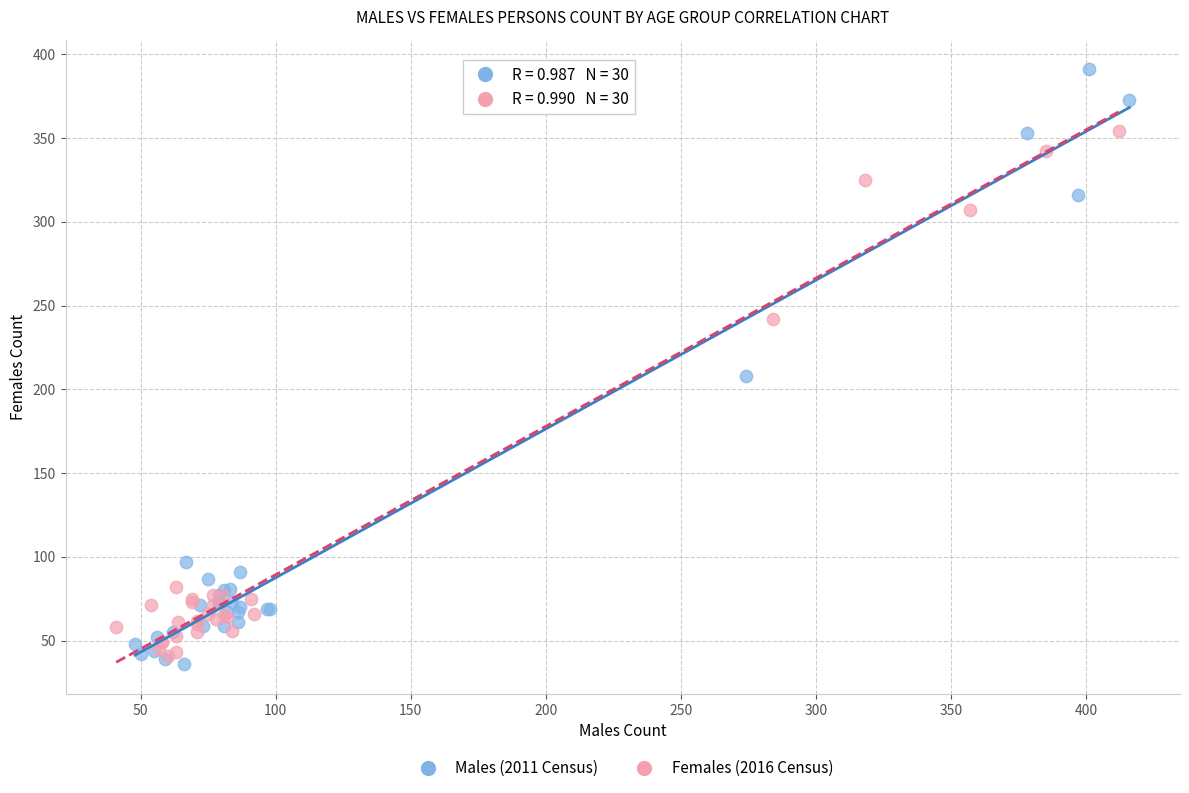

Which series contains the highest Y value?

Males (2011 Census)